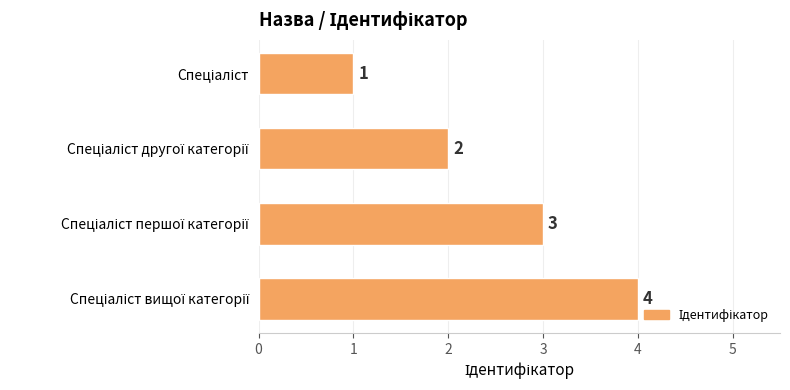

What is the sum of all values?

10